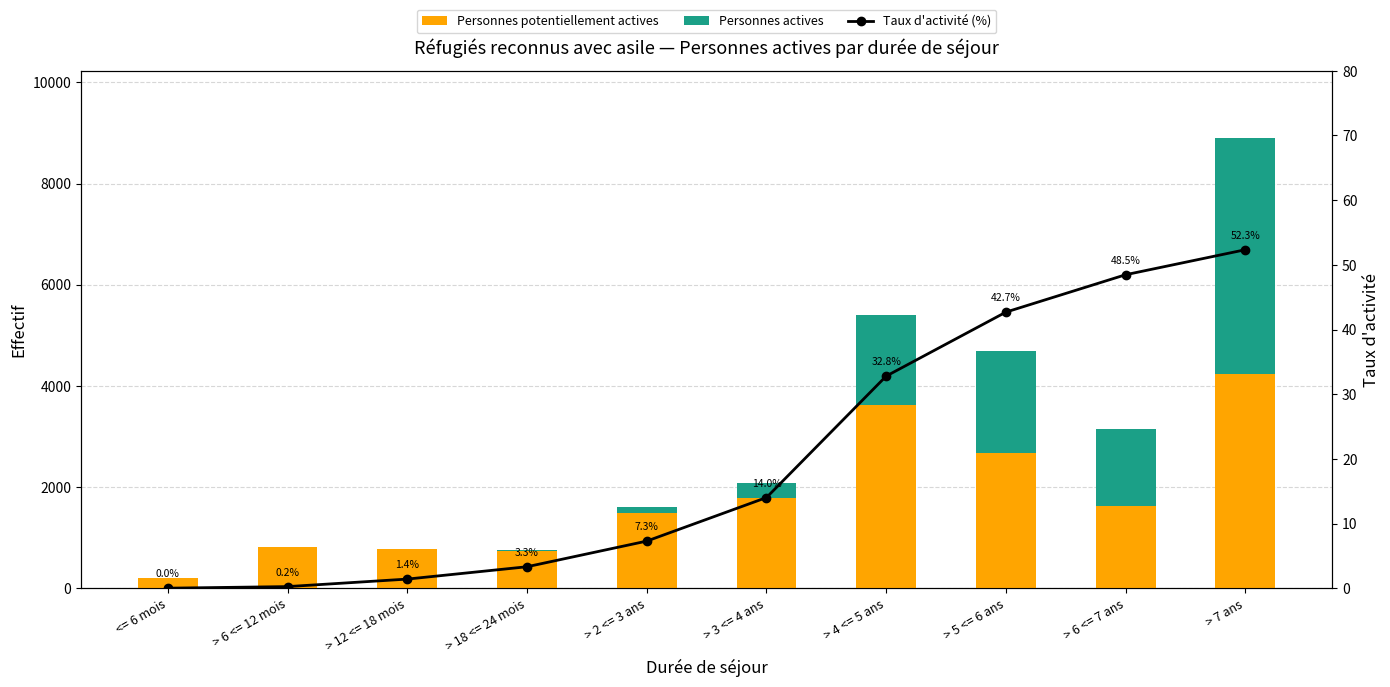

Count the number of categories in the chart.

10